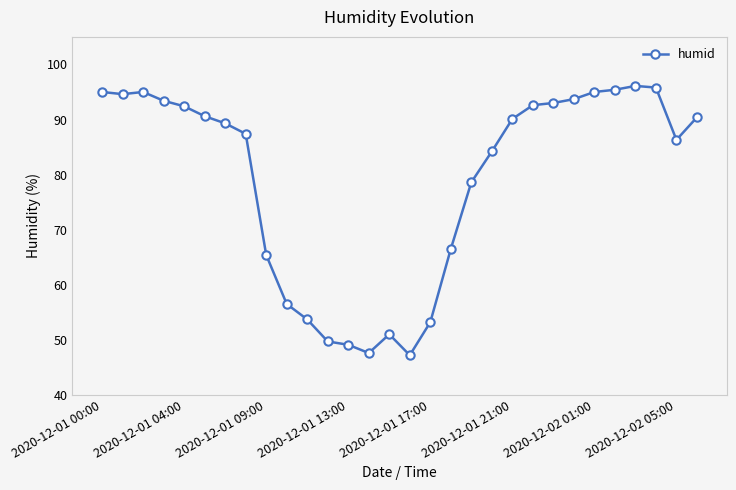

What is the greatest value displayed?

96.1